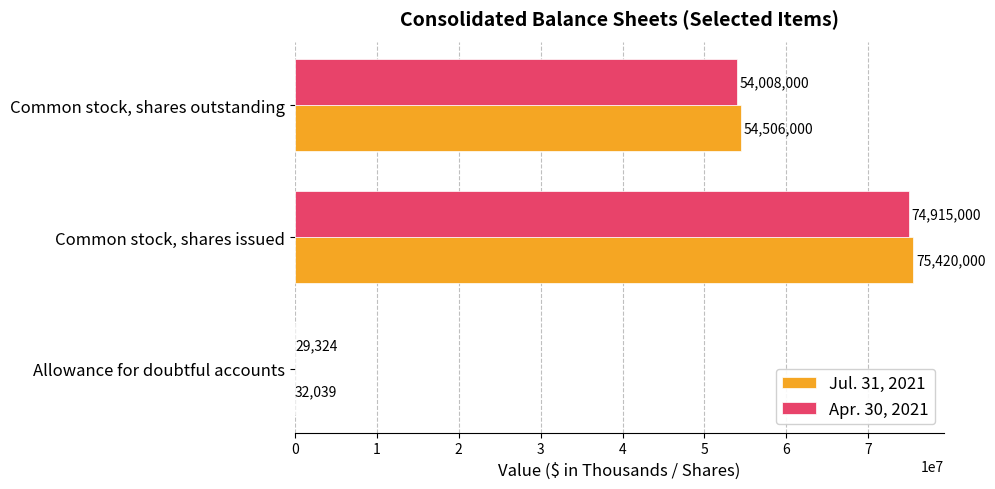

At which category is the sum across all series the highest?

Common stock, shares issued